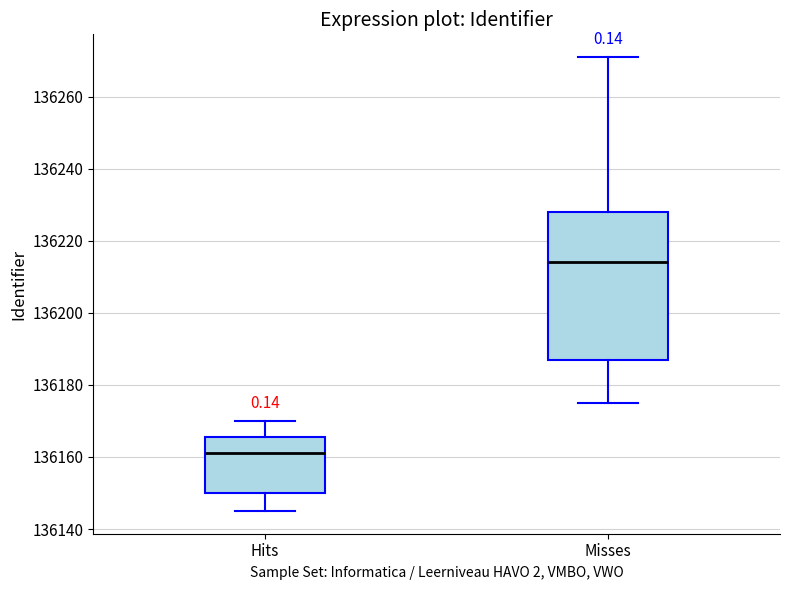

Where is the lower edge of the box for Misses on the y-axis? The values are not printed on the chart, so give them approximately, as read against the axis.

136188